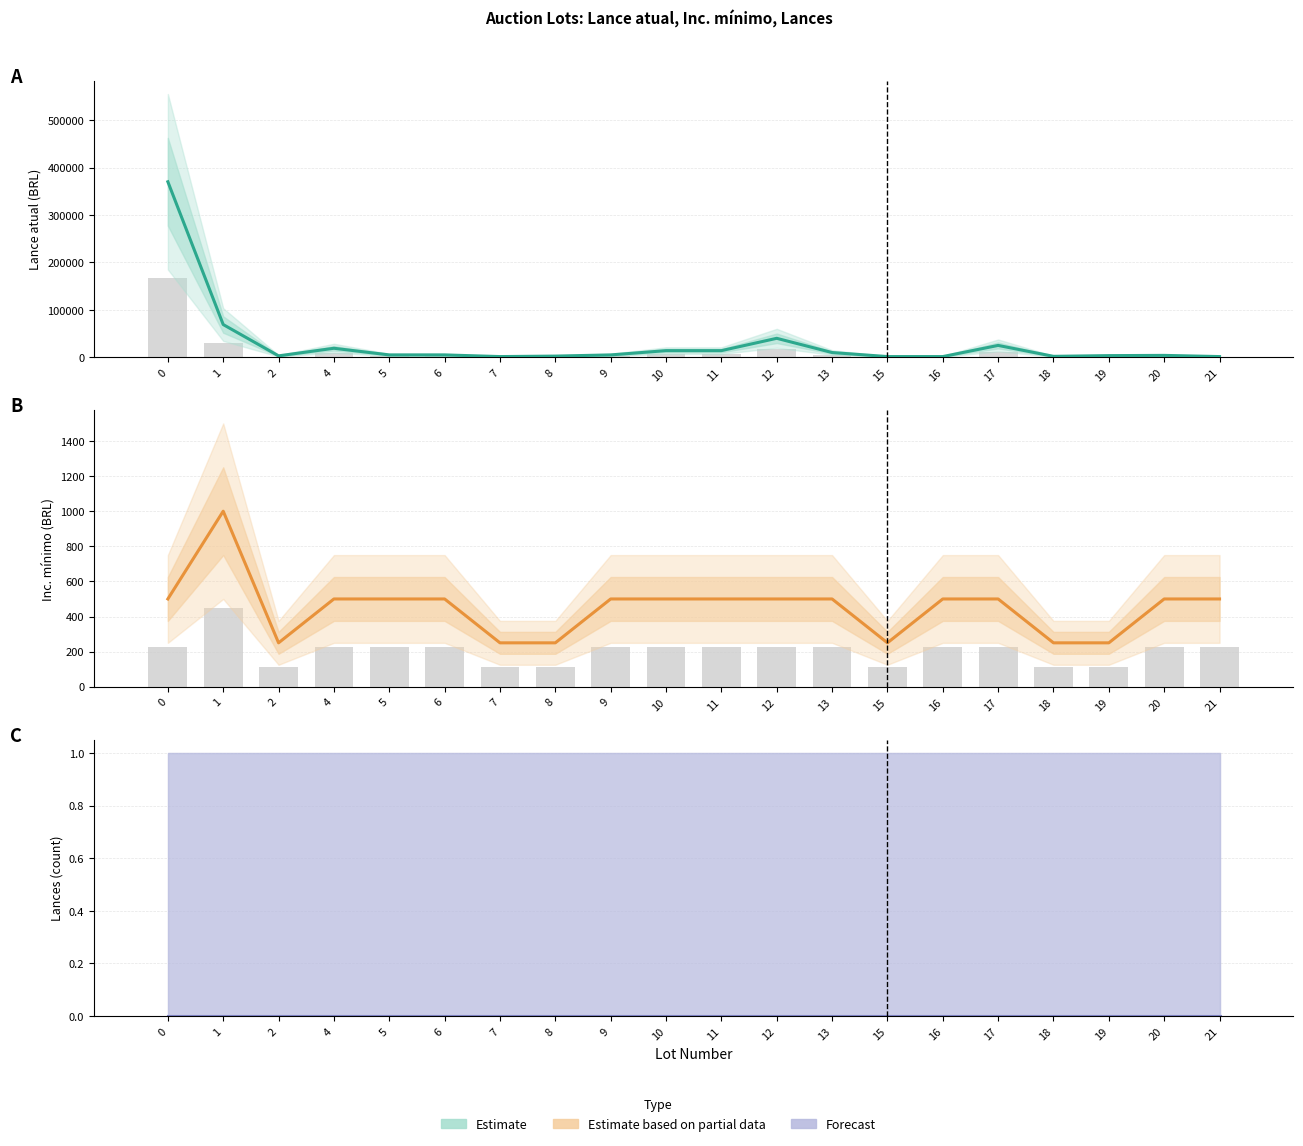

Reading right to left, transcribe all the data shown in this chart.

Lance atual: 1500.0	4000.0	3500.0	2000.0	25000.0	1500.0	1500.0	10000.0	40000.0	14000.0	14000.0	5000.0	2500.0	1500.0	5000.0	5000.0	19000.0	3000.0	69000.0	370000.0
Lance atual bar: 675.0	1800.0	1575.0	900.0	11250.0	675.0	675.0	4500.0	18000.0	6300.0	6300.0	2250.0	1125.0	675.0	2250.0	2250.0	8550.0	1350.0	31050.0	166500.0
Inc. minimo: 500.0	500.0	250.0	250.0	500.0	500.0	250.0	500.0	500.0	500.0	500.0	500.0	250.0	250.0	500.0	500.0	500.0	250.0	1000.0	500.0
Inc. minimo bar: 225.0	225.0	112.5	112.5	225.0	225.0	112.5	225.0	225.0	225.0	225.0	225.0	112.5	112.5	225.0	225.0	225.0	112.5	450.0	225.0
Lances: 0.0	0.0	0.0	0.0	0.0	0.0	0.0	0.0	0.0	0.0	0.0	0.0	0.0	0.0	0.0	0.0	0.0	0.0	0.0	0.0
Lances bar: 0.0	0.0	0.0	0.0	0.0	0.0	0.0	0.0	0.0	0.0	0.0	0.0	0.0	0.0	0.0	0.0	0.0	0.0	0.0	0.0